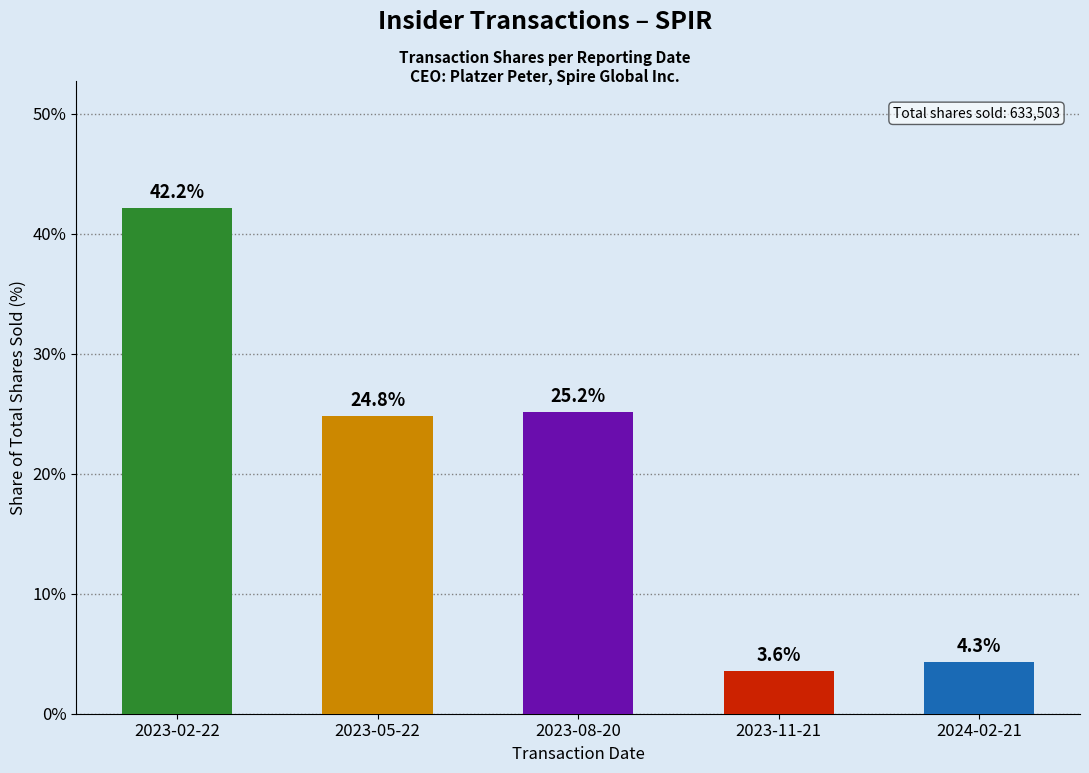

Is it true that the value at 2023-02-22 is 42.2?

True